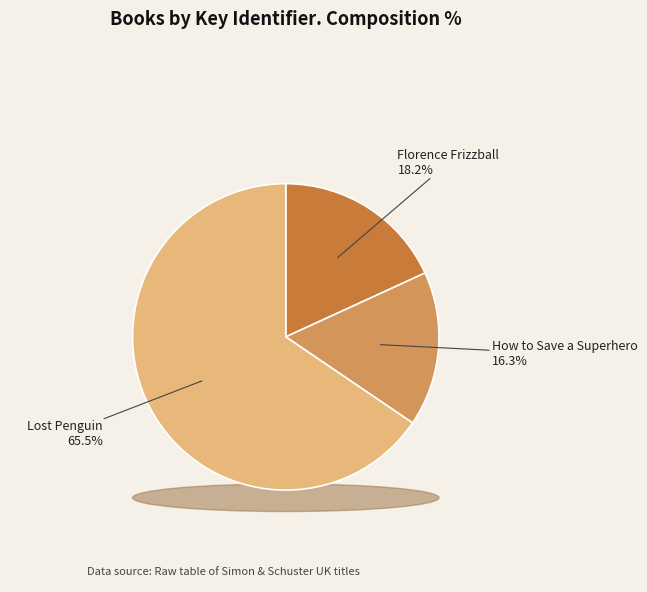

Count the number of slices in the pie.

3